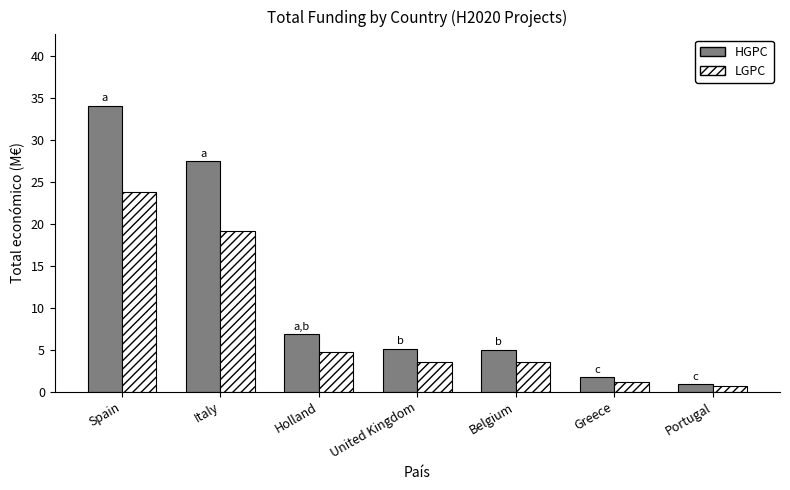

Read the HGPC value at Portugal.

0.9